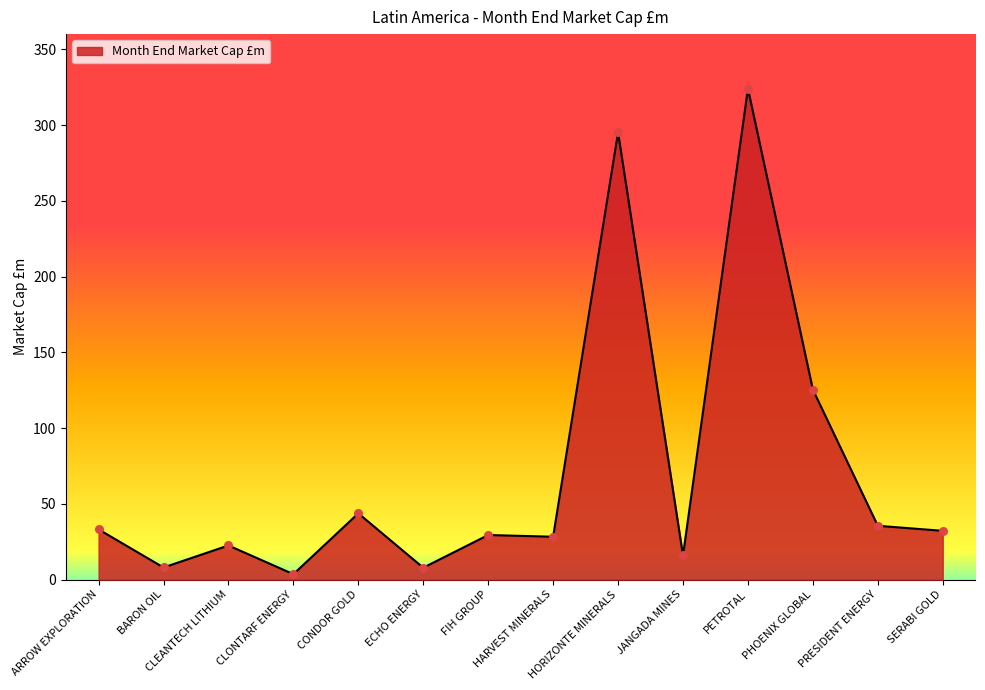

What is the ratio of the value at HORIZONTE MINERALS to the value at PRESIDENT ENERGY?

8.3